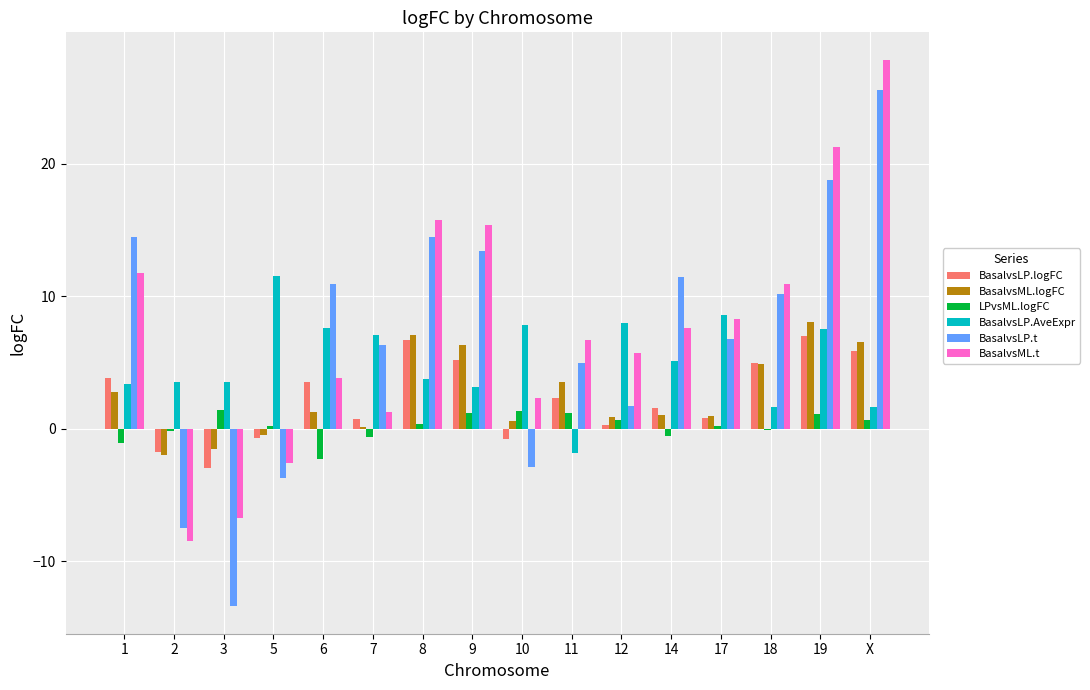

True or false: BasalvsLP.logFC has a value of 8.5 at 9.

False